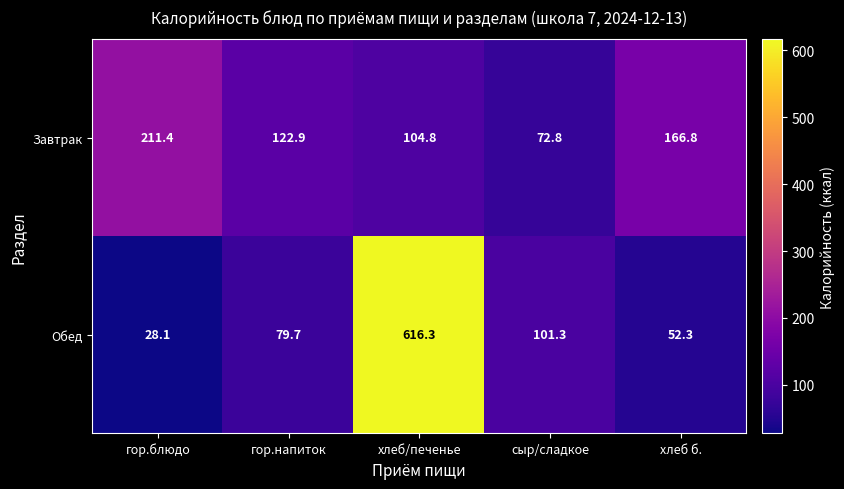

At which label is Завтрак closest to 142?

гор.напиток